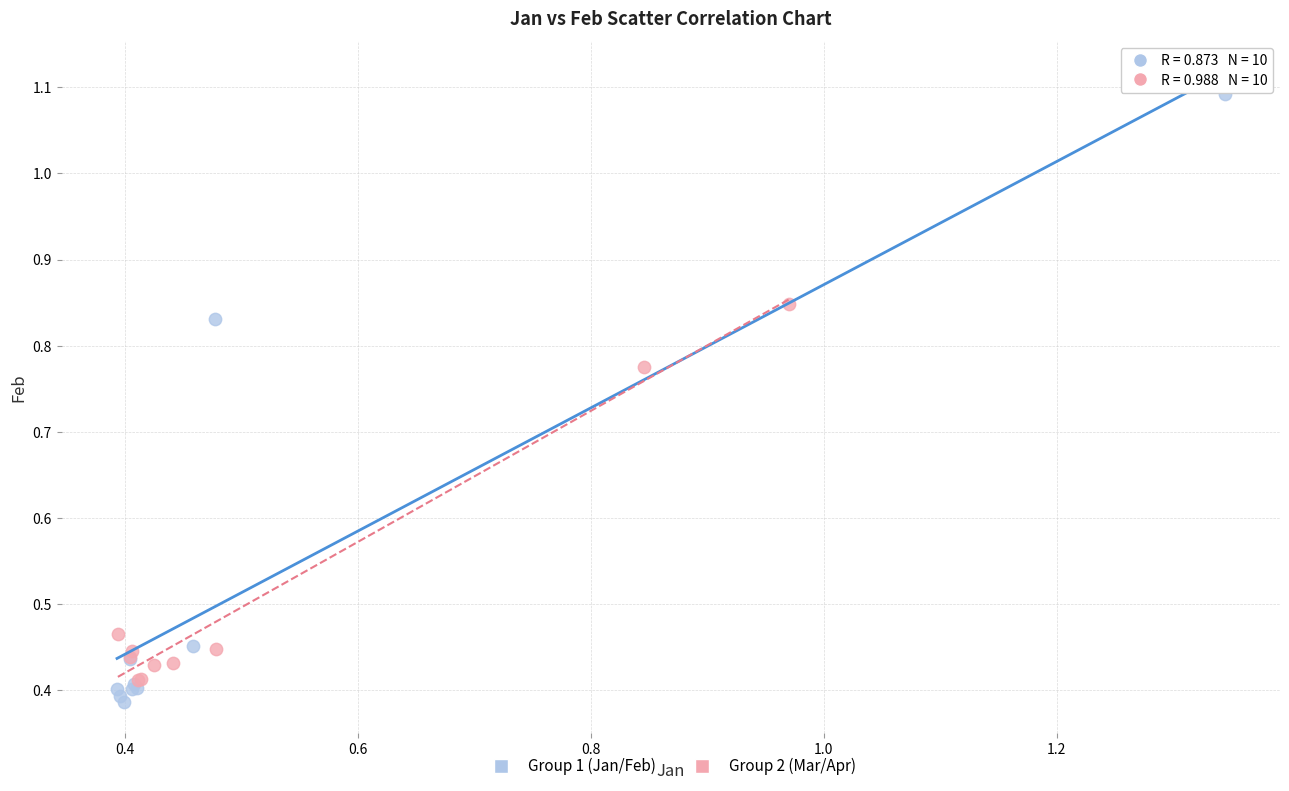

Which series contains the highest Y value?

Group 1 (Jan/Feb)